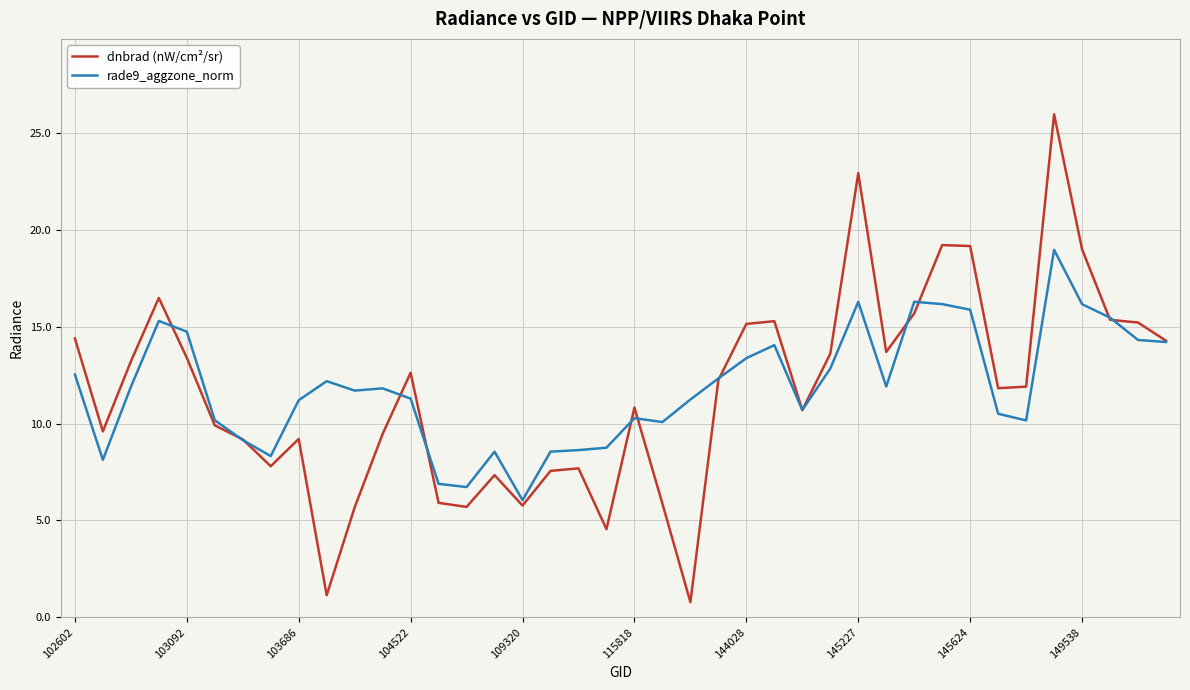

What is the greatest value displayed?

26.0